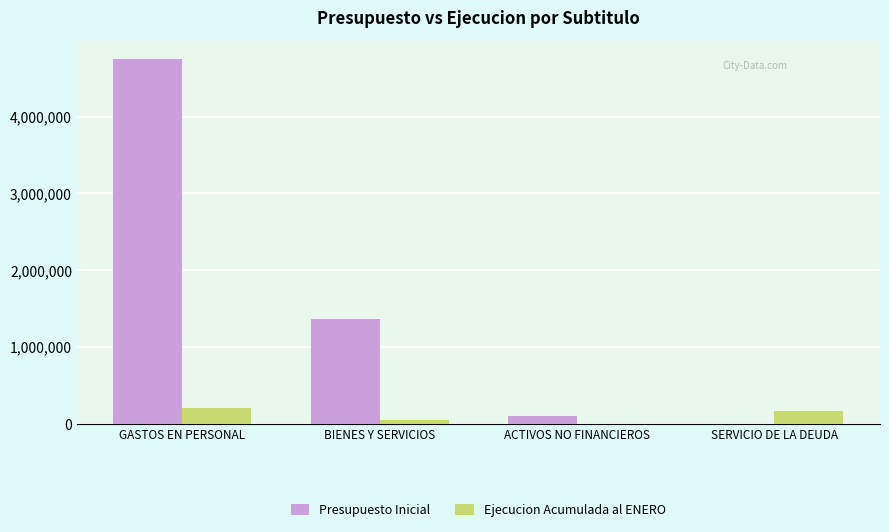

The Ejecucion Acumulada al ENERO series shows 164137 at SERVICIO DE LA DEUDA. True or false?

True